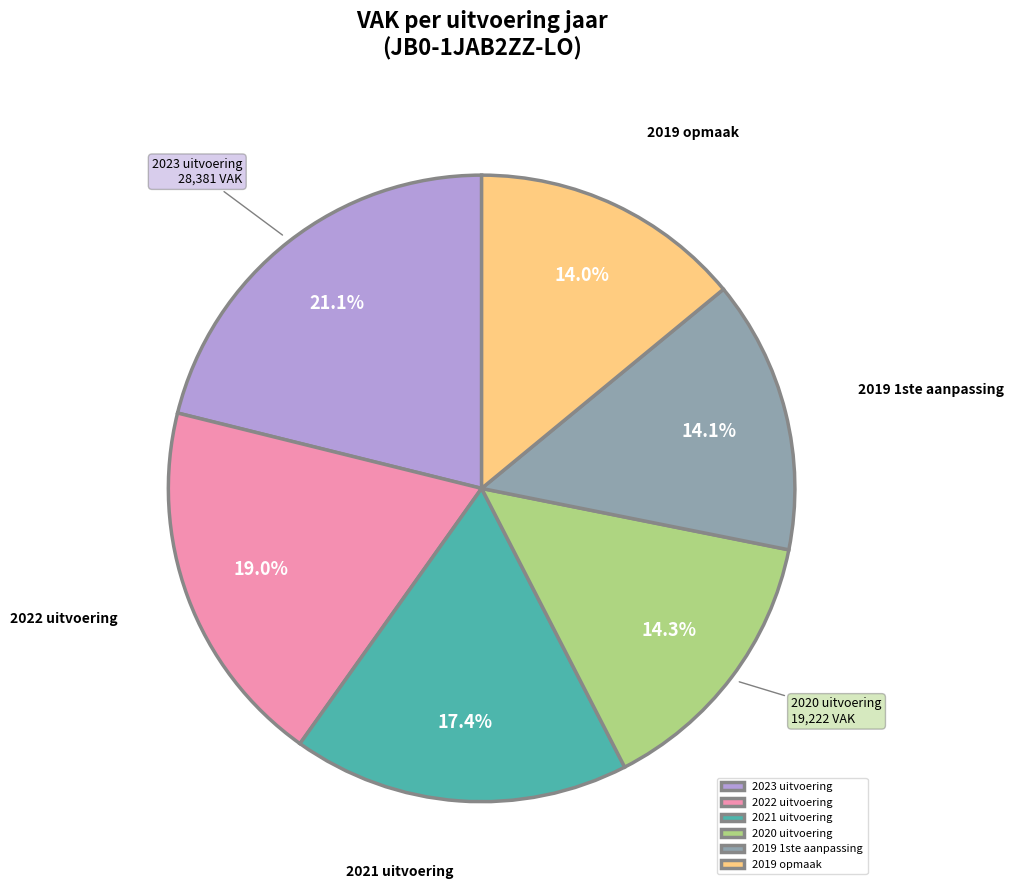

Which category has the biggest portion of the pie?

2023 uitvoering